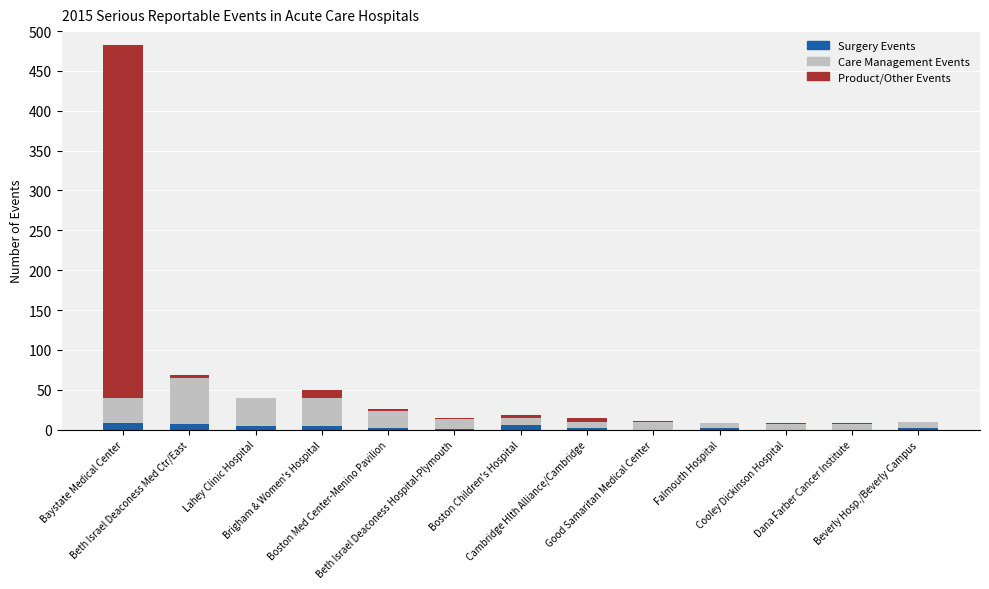

What is the sum of all Surgery Events values?

39